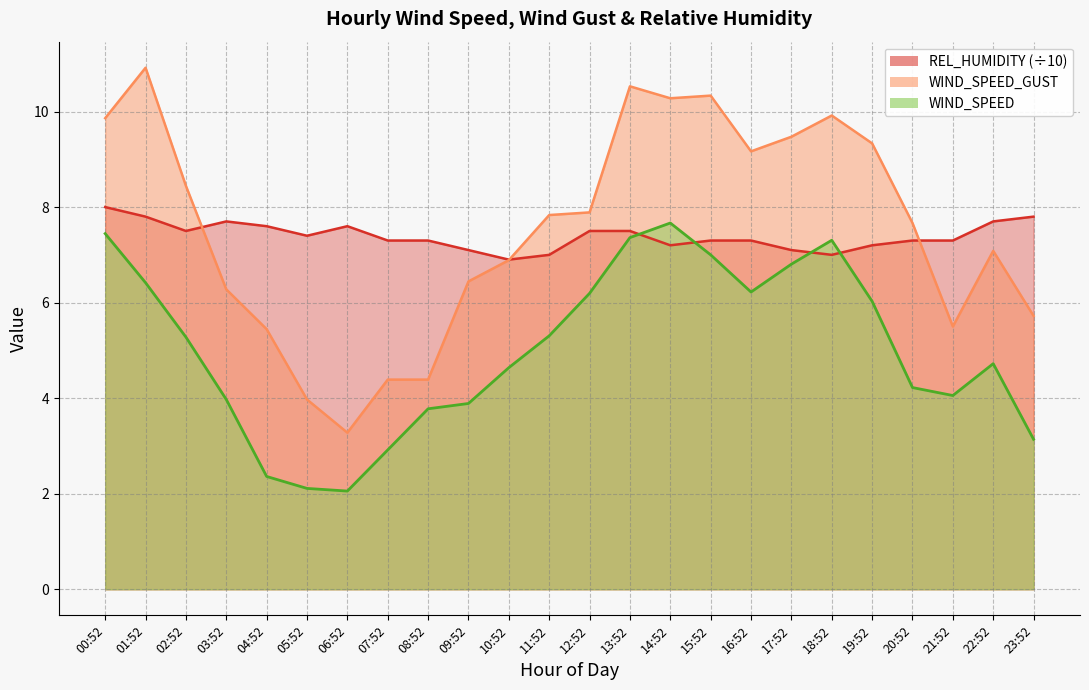

What are all the series names shown in the legend?

WIND_SPEED, WIND_SPEED_GUST, REL_HUMIDITY